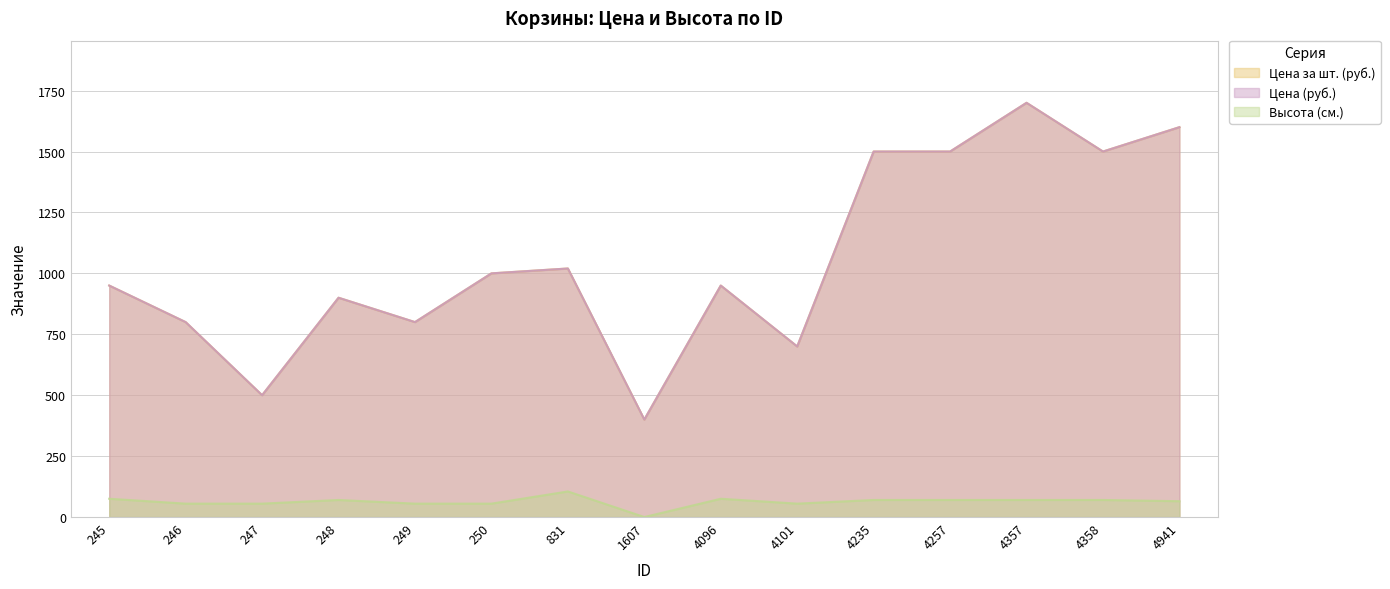

What is the average value of the Цена за шт. (руб.) series?

1055